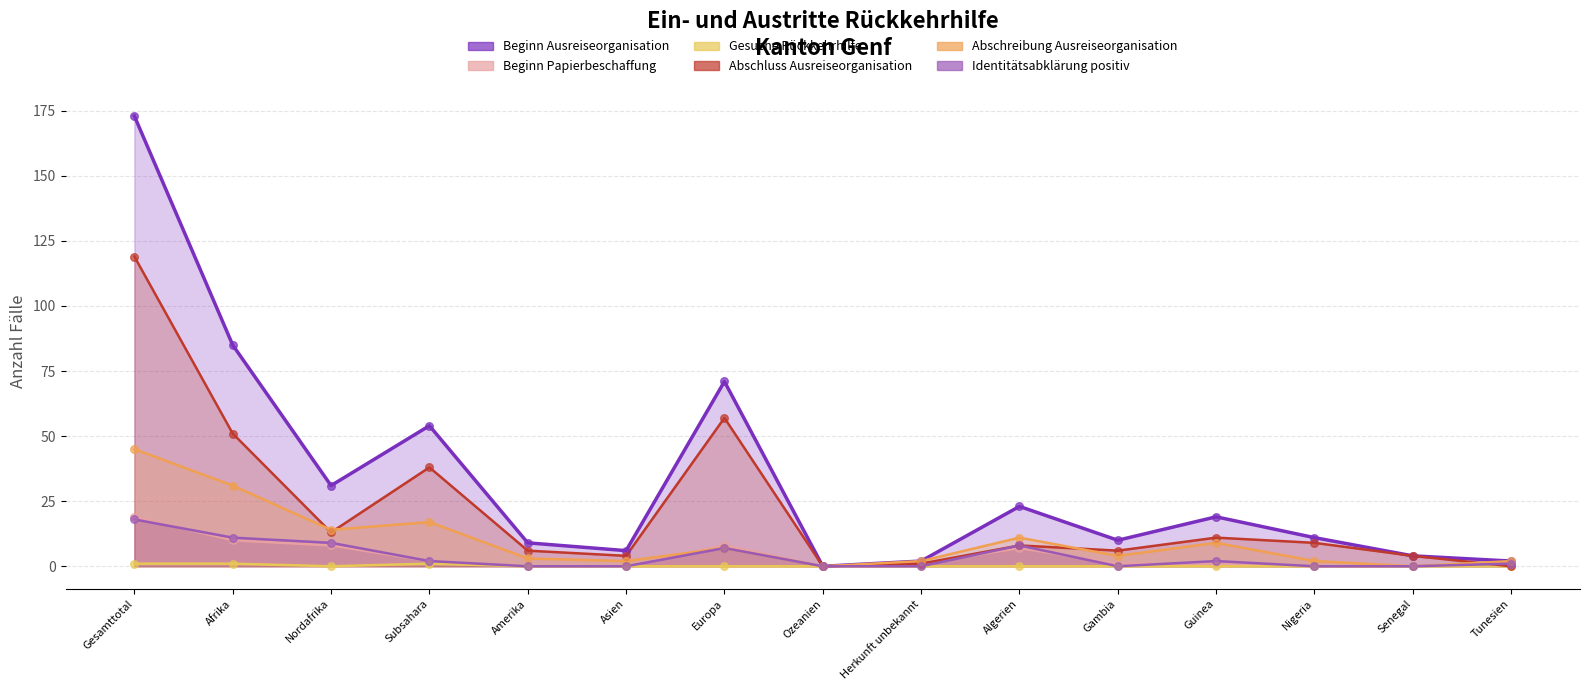

Which series contains the highest Y value?

Beginn Ausreiseorganisation